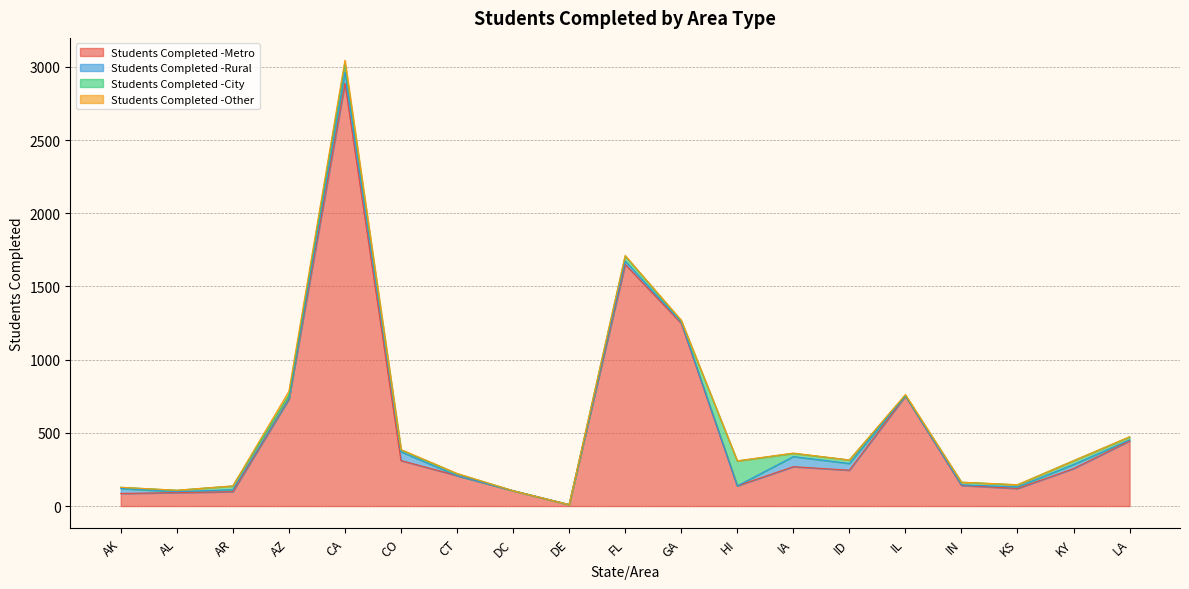

True or false: Students Completed -Other and Students Completed -Metro intersect in this chart.

False